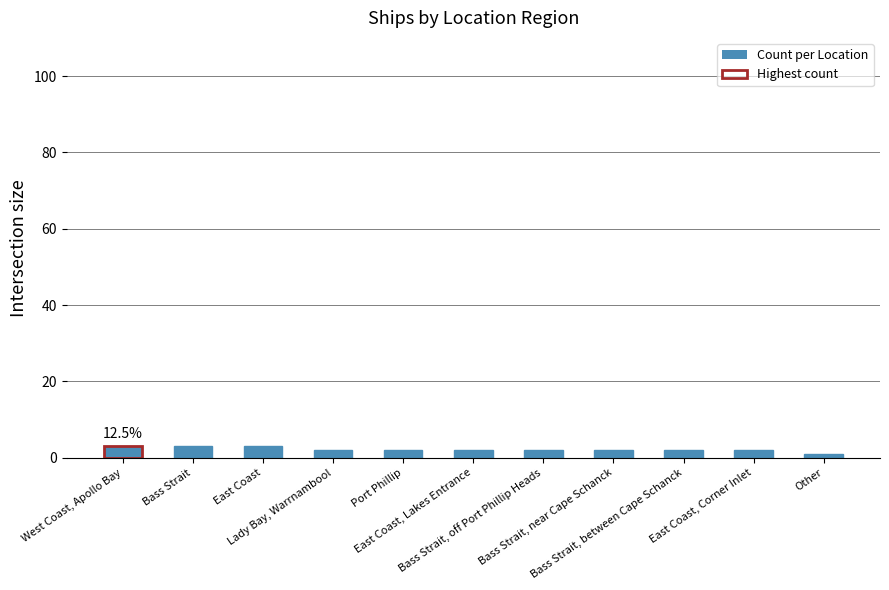

What is the sum of the values at Bass Strait, between Cape Schanck and East Coast, Corner Inlet?

4